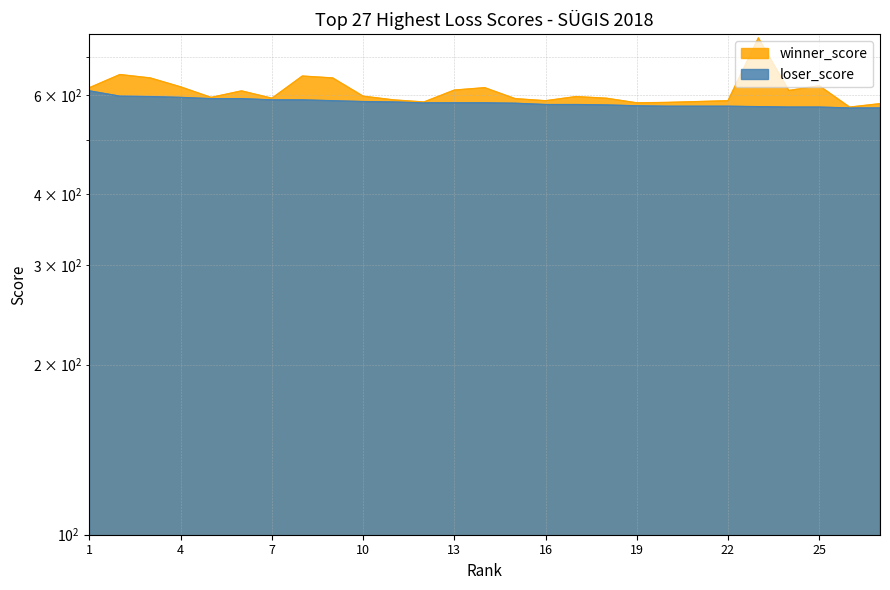

How many categories are shown in the chart?

27